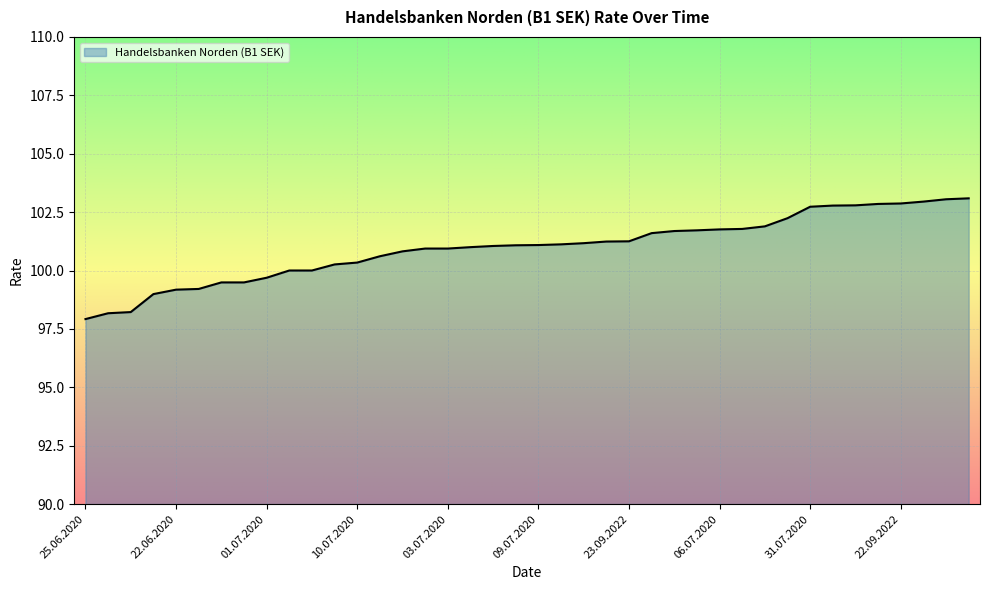

What is the minimum value shown in the chart?

97.9